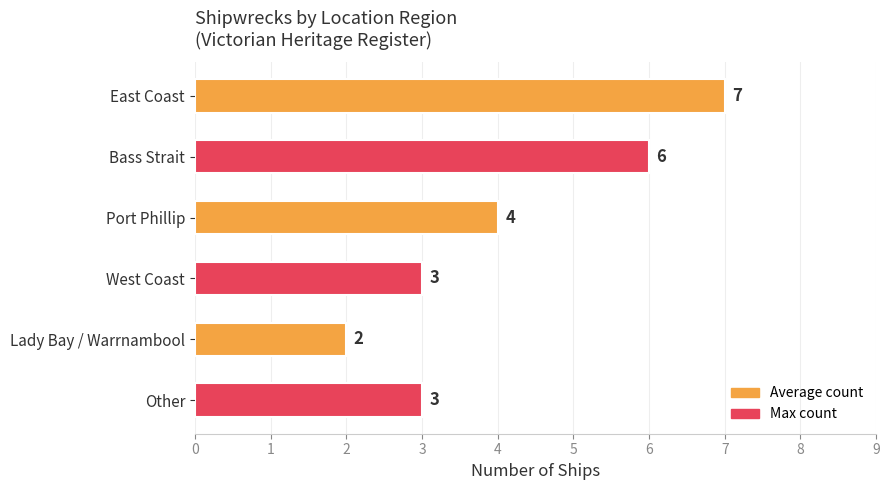

What position from the bottom is Other?

1